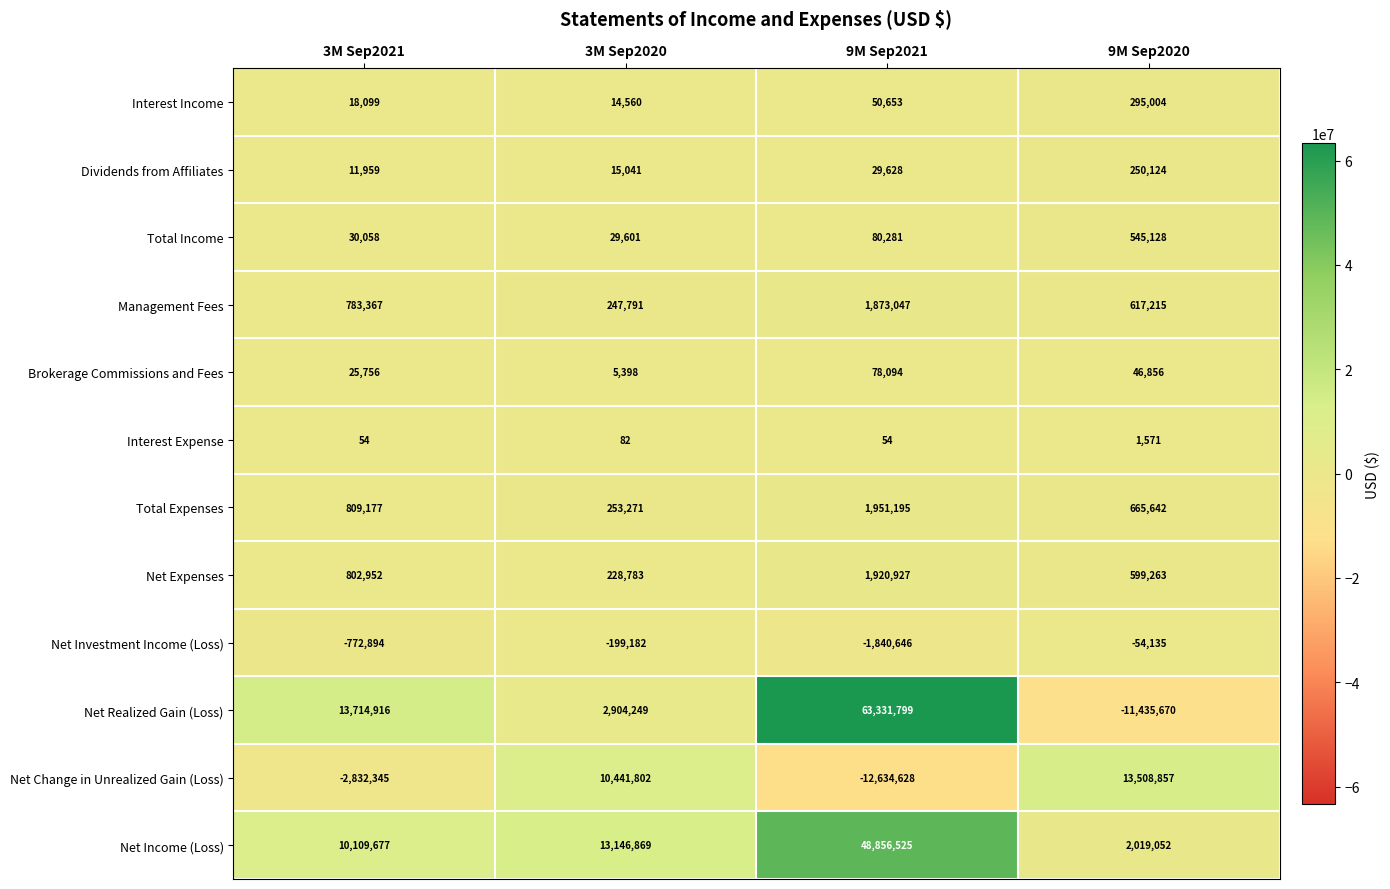

What is the sum of the Total Expenses values at 9M Sep2020 and 3M Sep2020?

918913